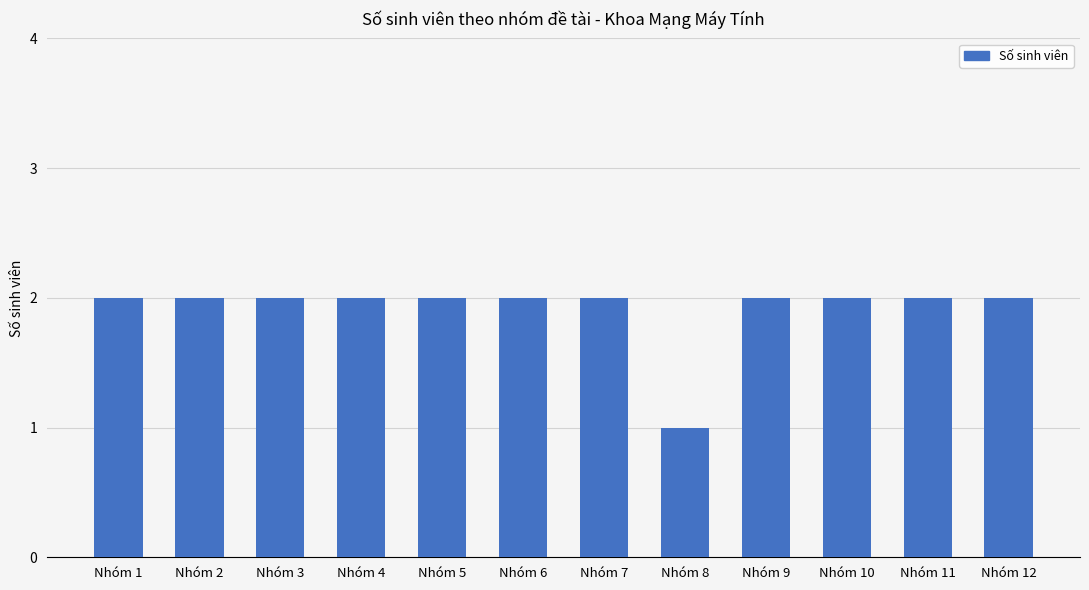

Which category has the lowest value across all series?

Nhóm 8